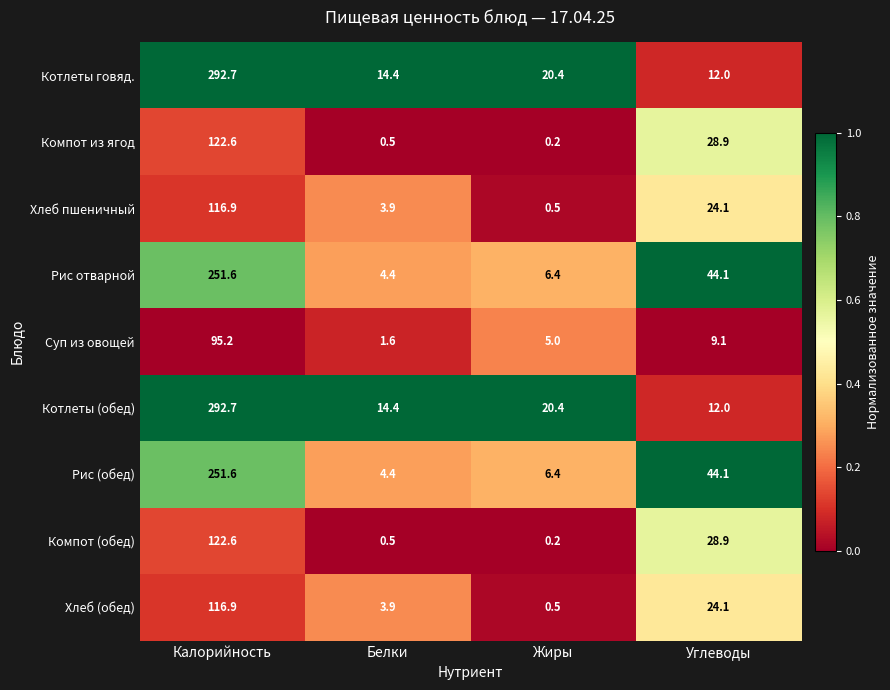

The Рис (обед) series shows 6.4 at Жиры. True or false?

True